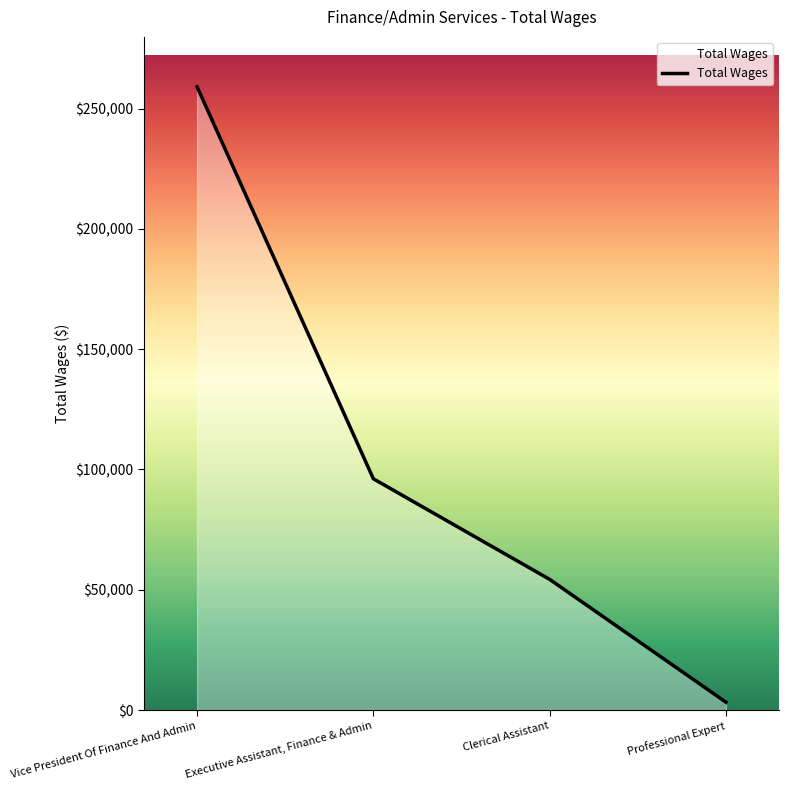

Count the number of data series in this chart.

1